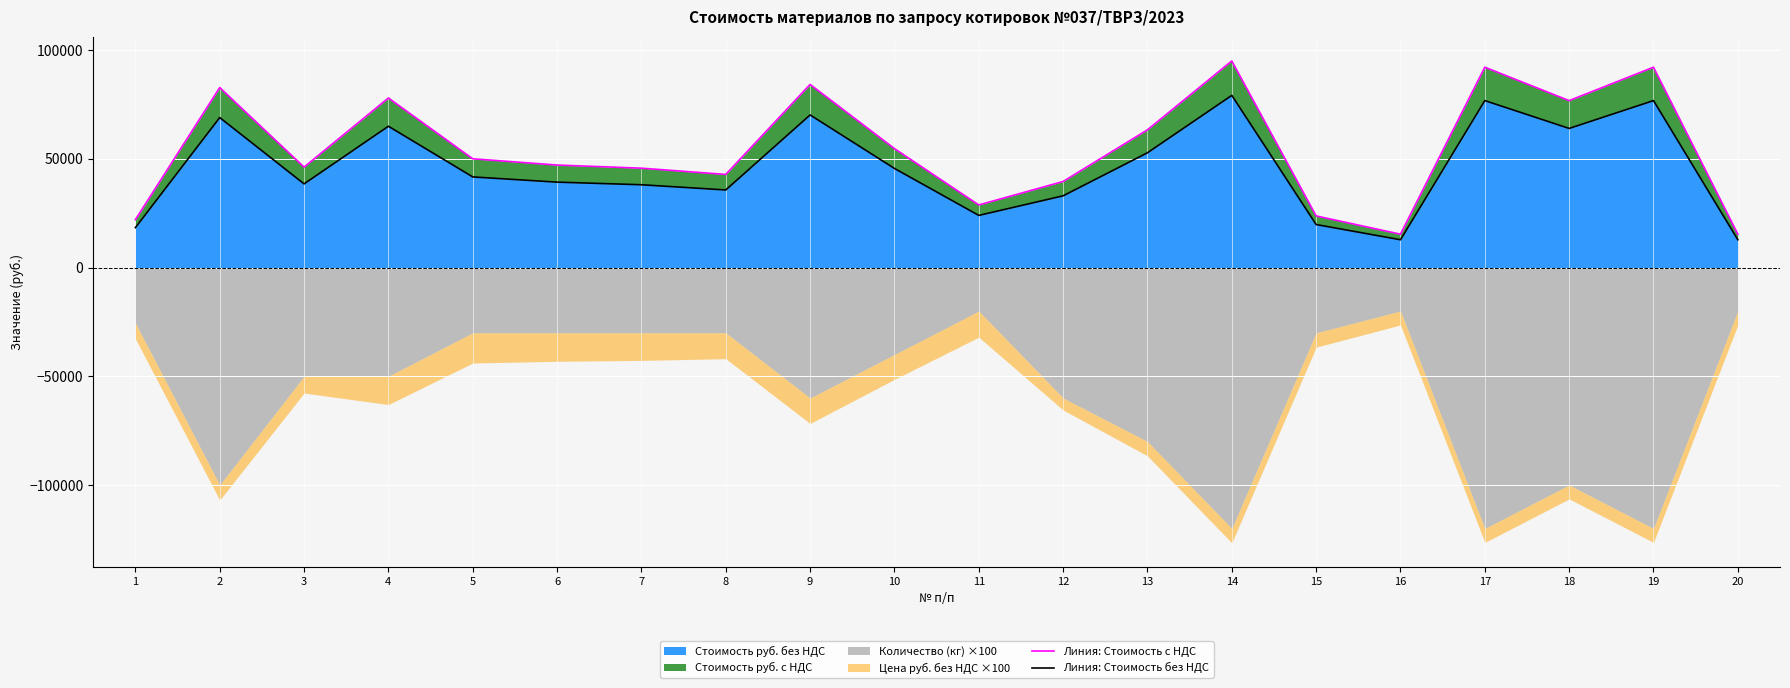

How many data points does each series have?

20